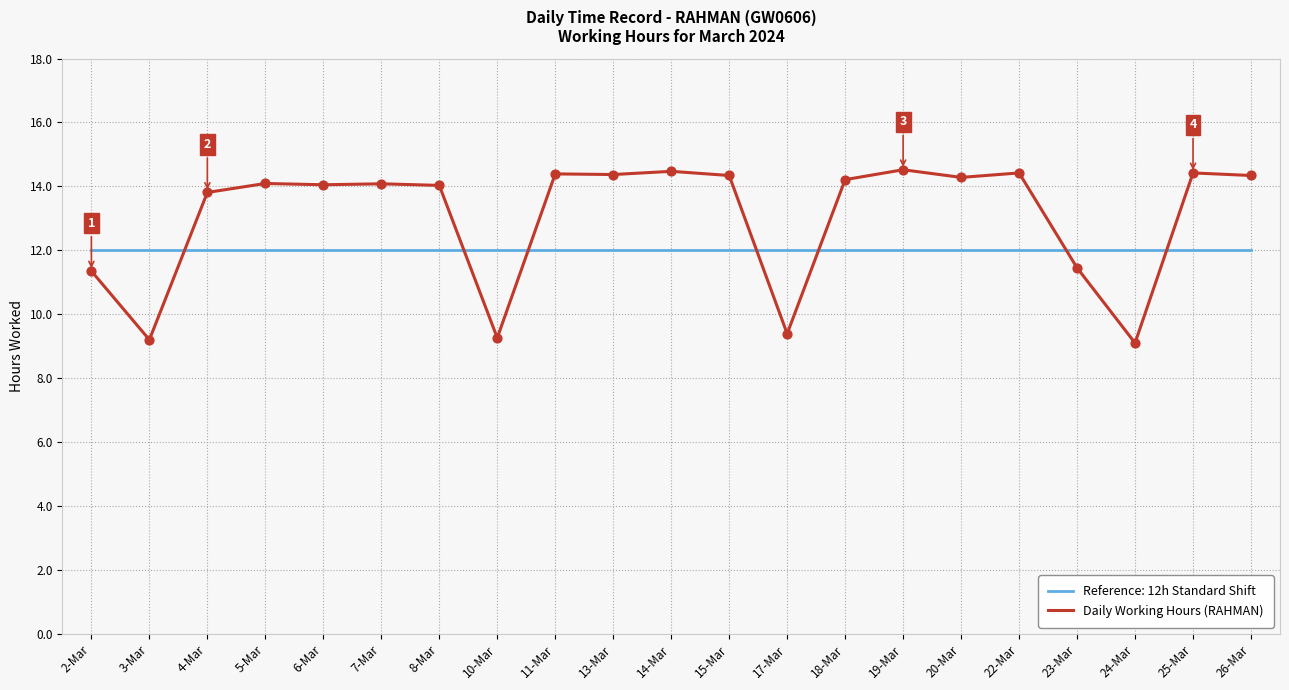

What is the difference between the highest and lowest values at 8-Mar?

2.0